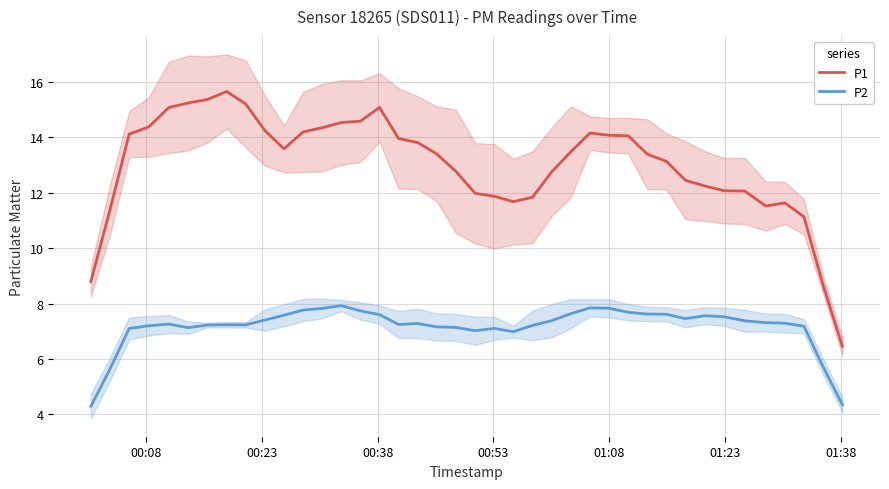

True or false: P1 and P2 cross at least once.

False